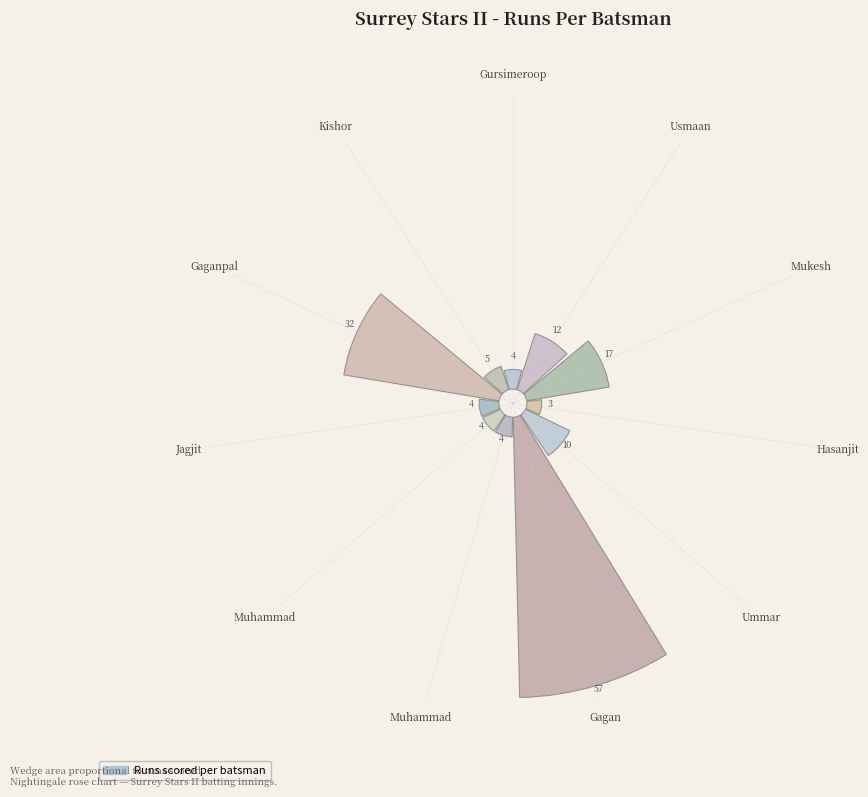

To the nearest percent, what is the combined percentage of Muhammad and Ummar?

9%